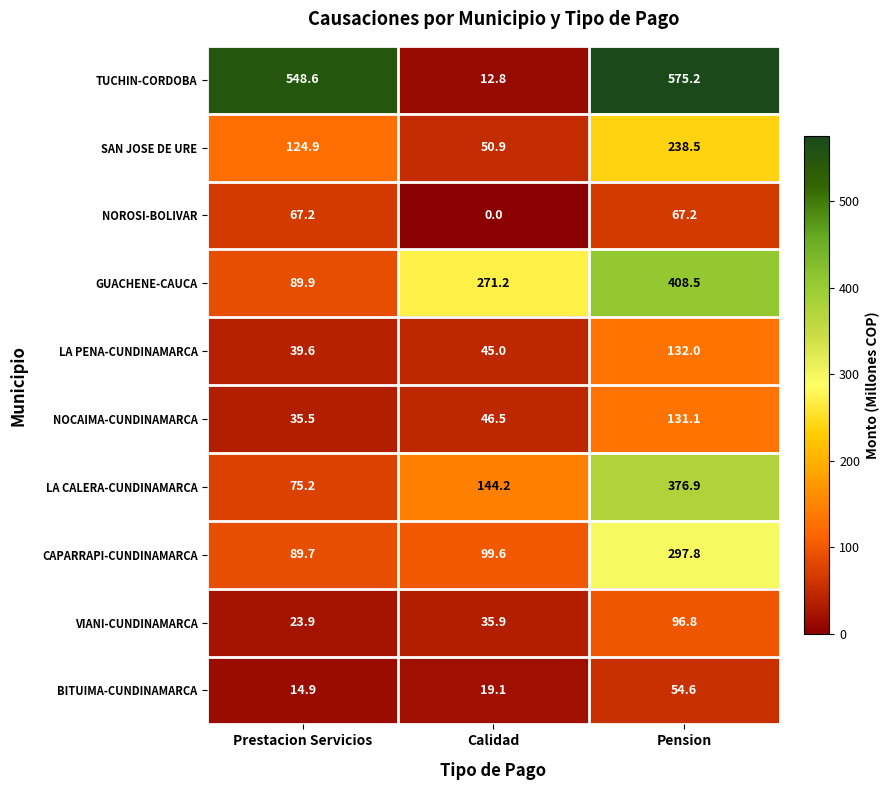

Is it true that SAN JOSE DE URE equals 21.4 at Calidad?

False